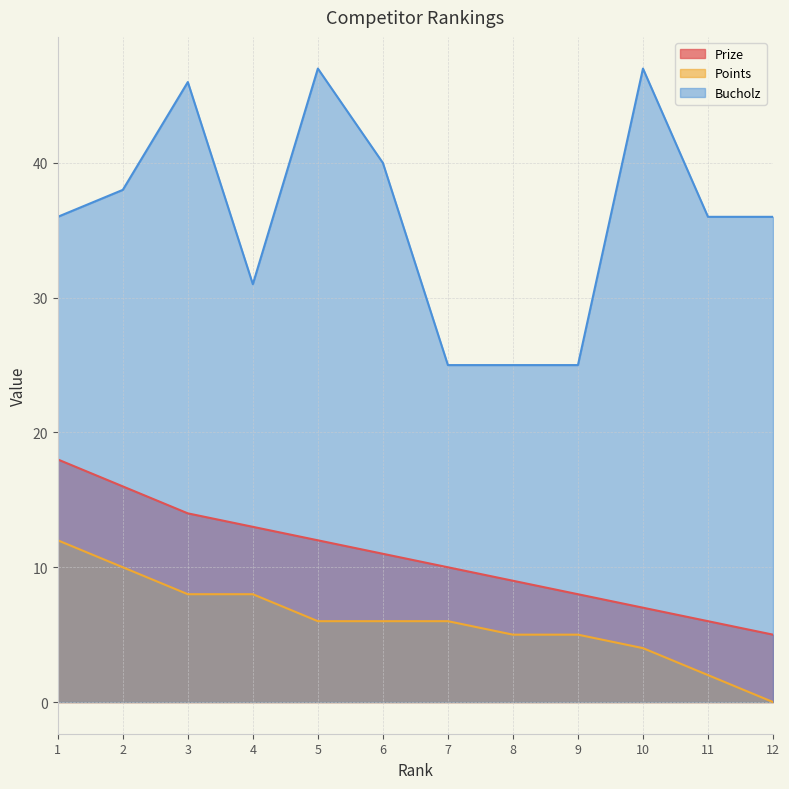

Which series has the widest spread of values?

Bucholz